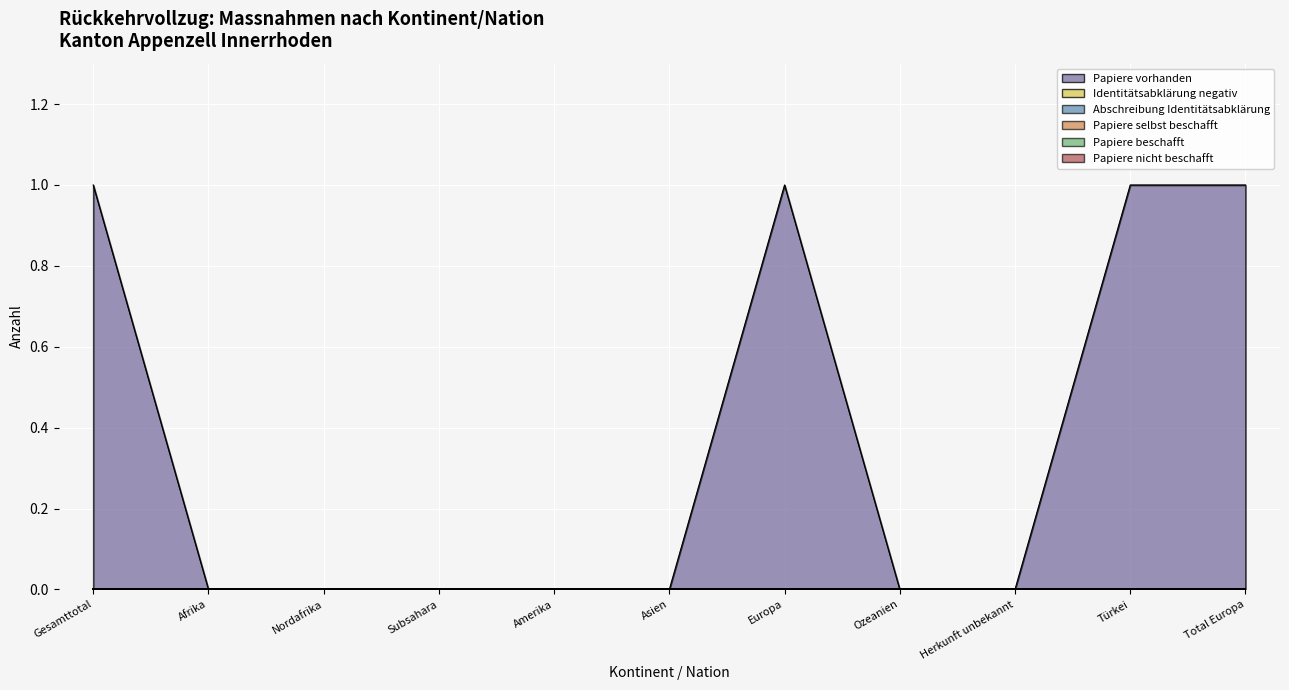

Between Nordafrika and Herkunft unbekannt, which series saw the biggest shift?

Papiere vorhanden